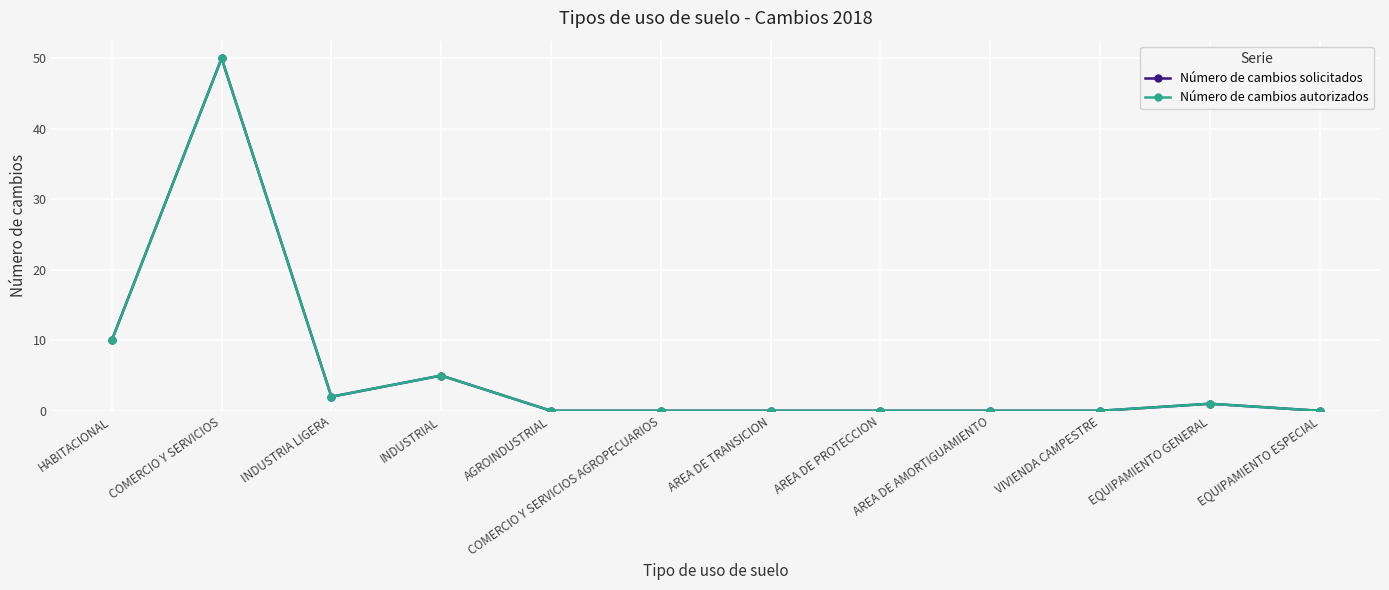

True or false: Número de cambios autorizados has more than 1 interior local peaks.

True